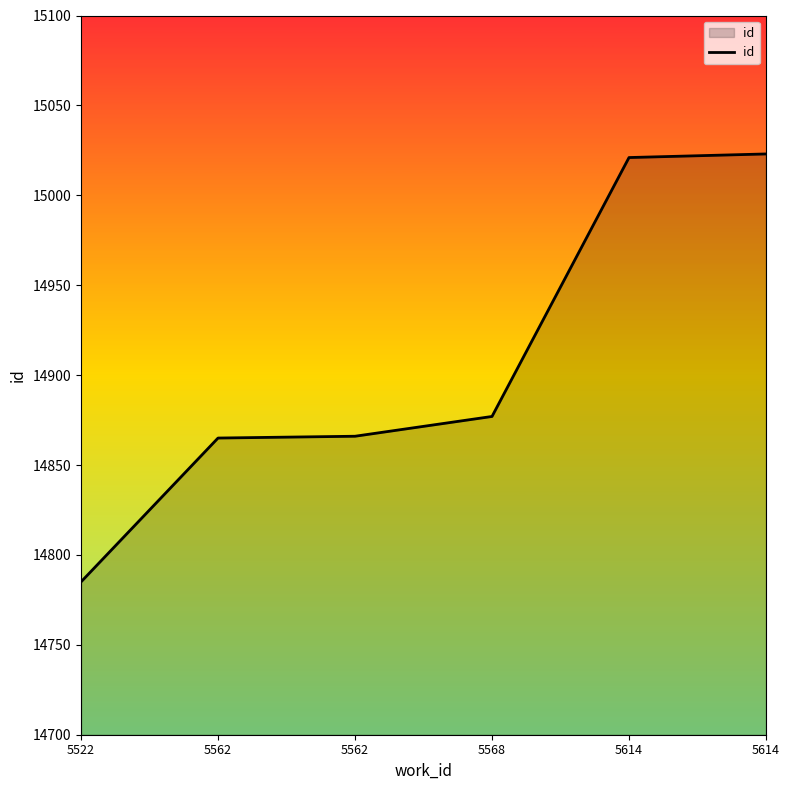

The value at 5568 is 14877. True or false?

True